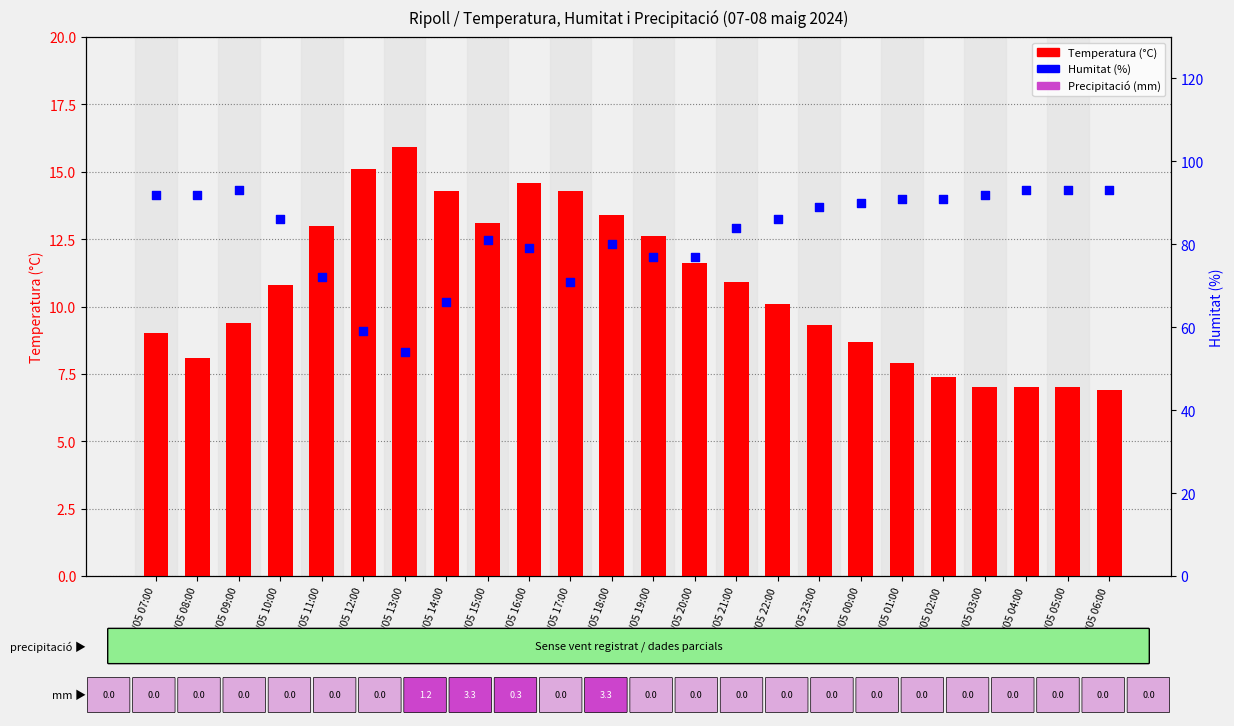

Which series contains the highest Y value?

Humitat (%)